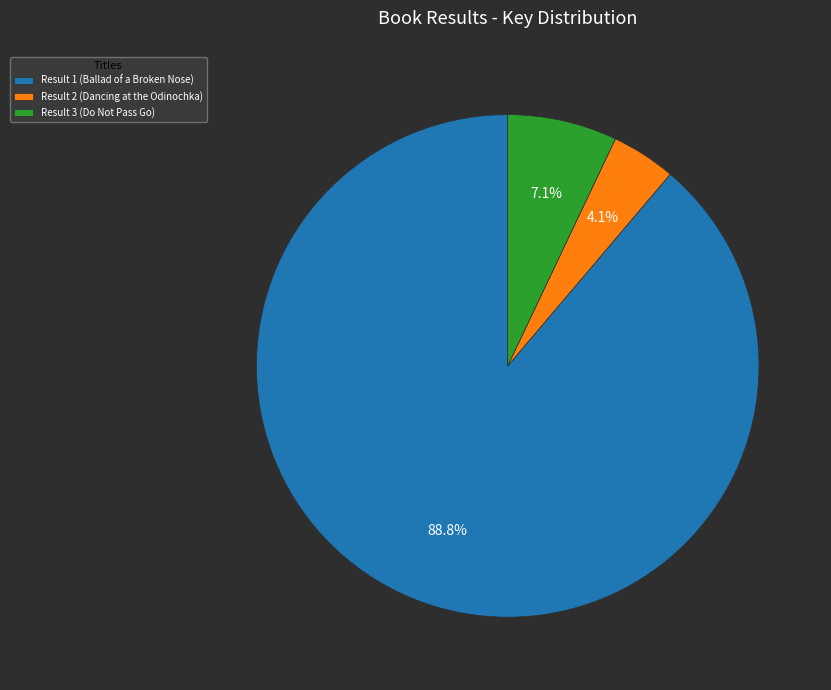

True or false: Result 1 (Ballad of a Broken Nose) accounts for 82% of the total.

False